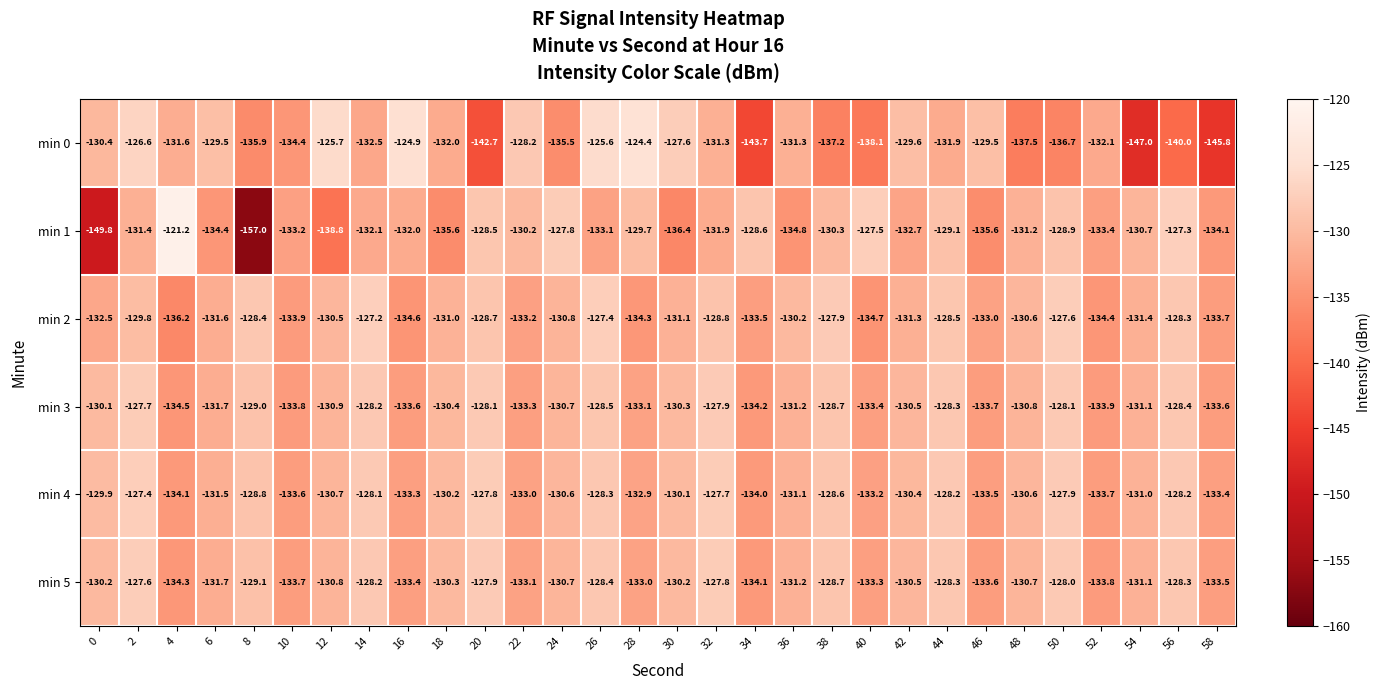

What is the sum of the min 2 values at 42 and 4?

-267.5